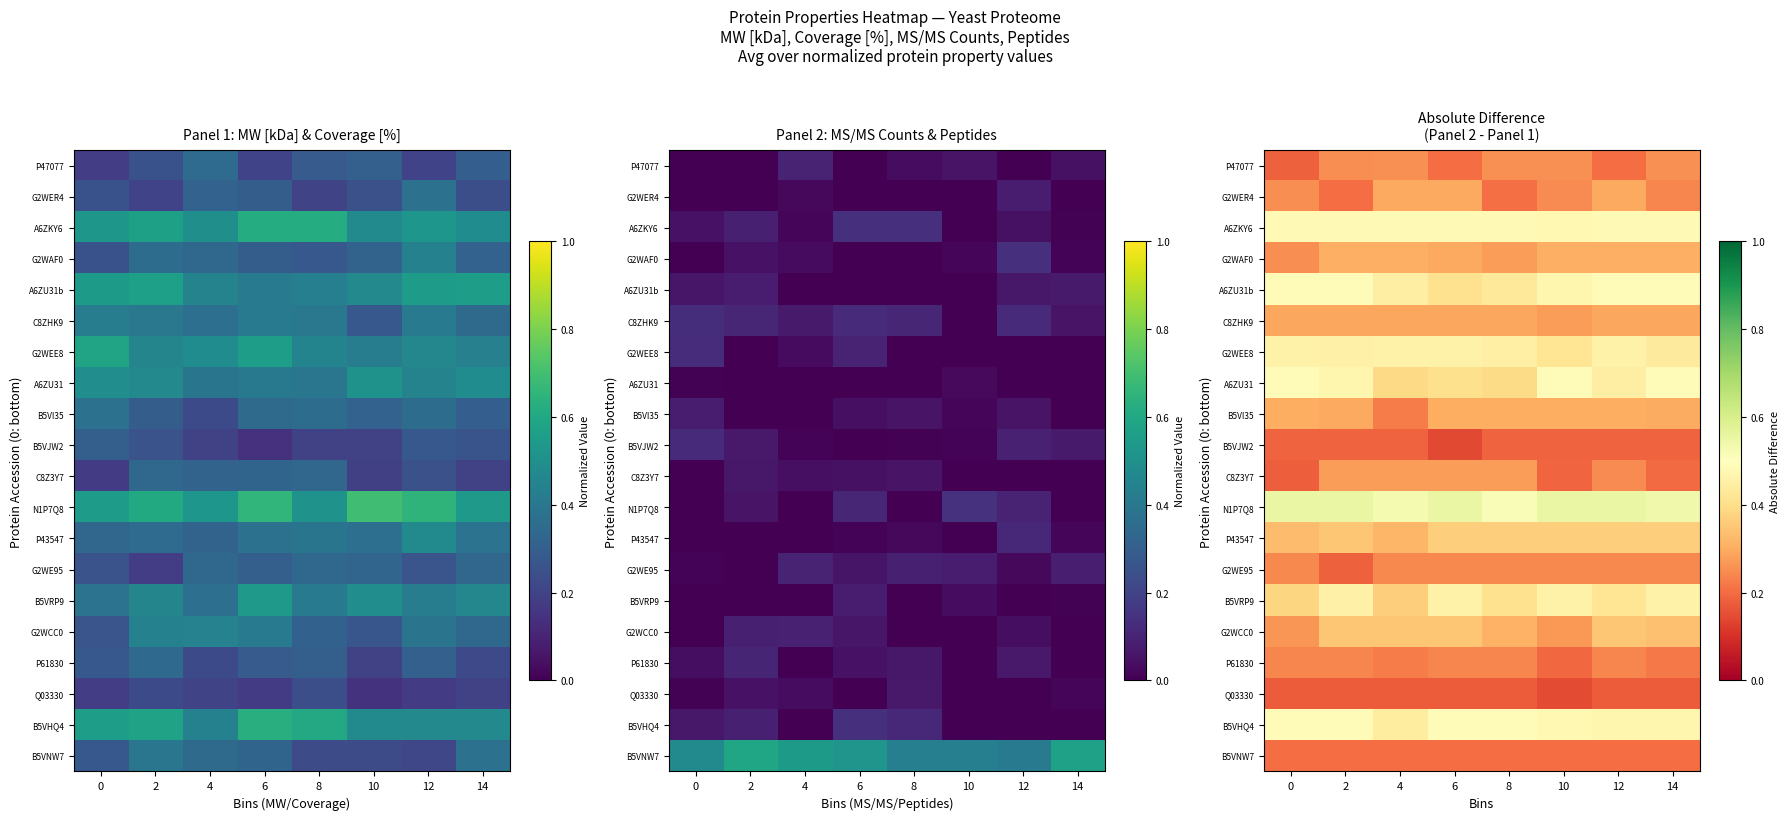

At which label is B5VNW7 closest to 0?

4